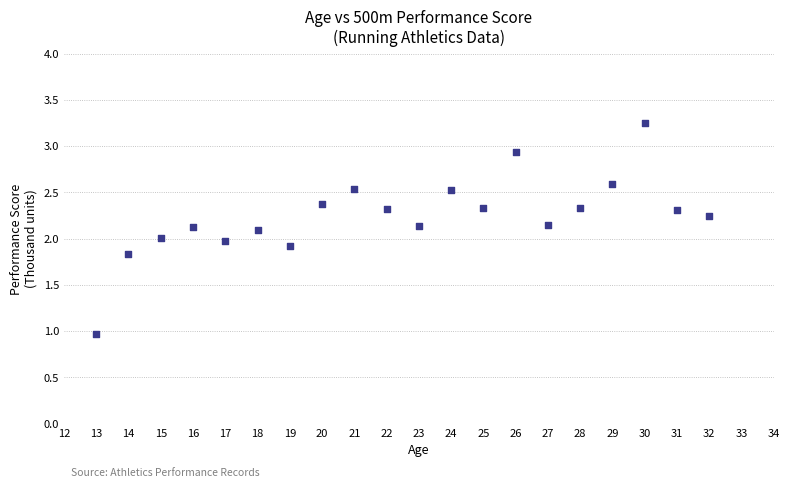

What is the range of Y values (max minus min)?

2.3